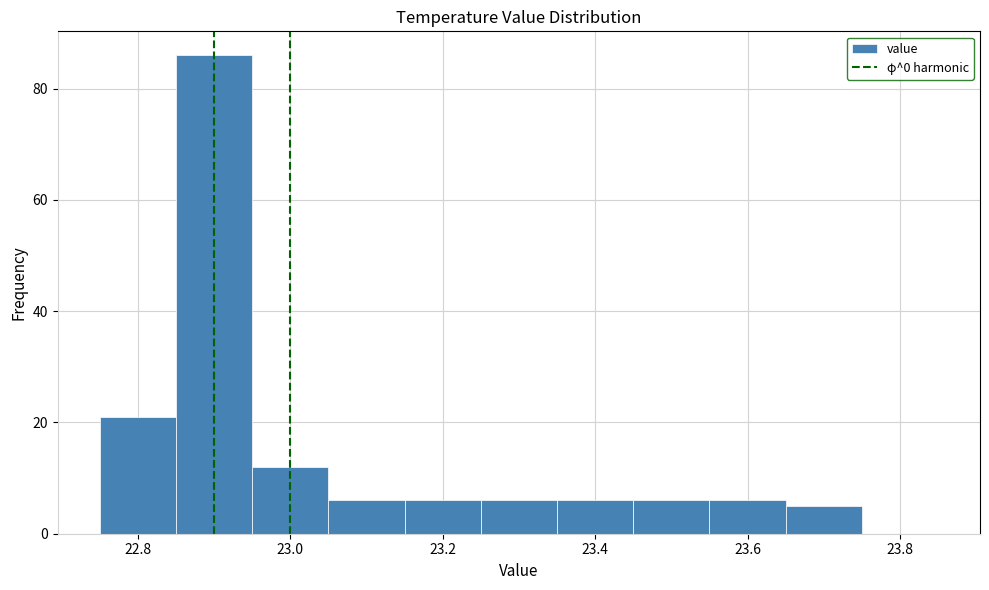

How tall is the bar that spans 22.85 to 22.95 on the x-axis? Neither the bar edges nor the heights are printed on the chart, so give them approximately, as read against the axes.

86